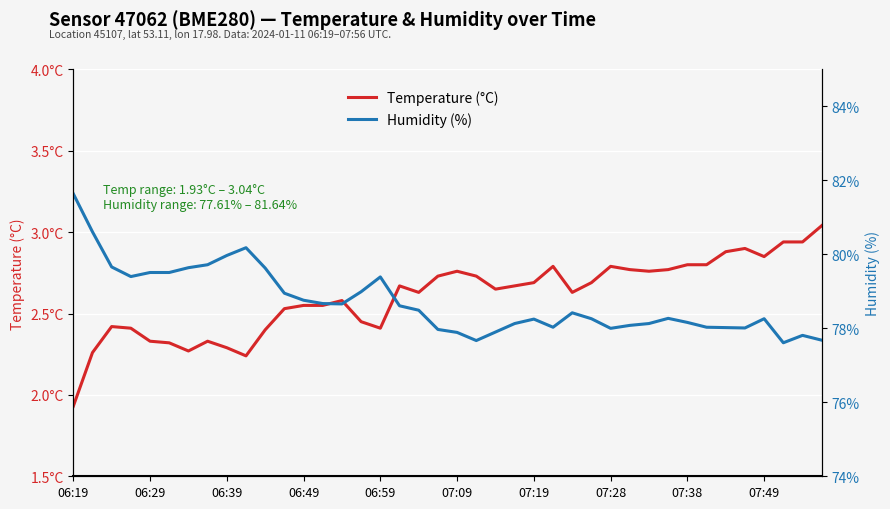

Which category has the highest value across all series?

06:19